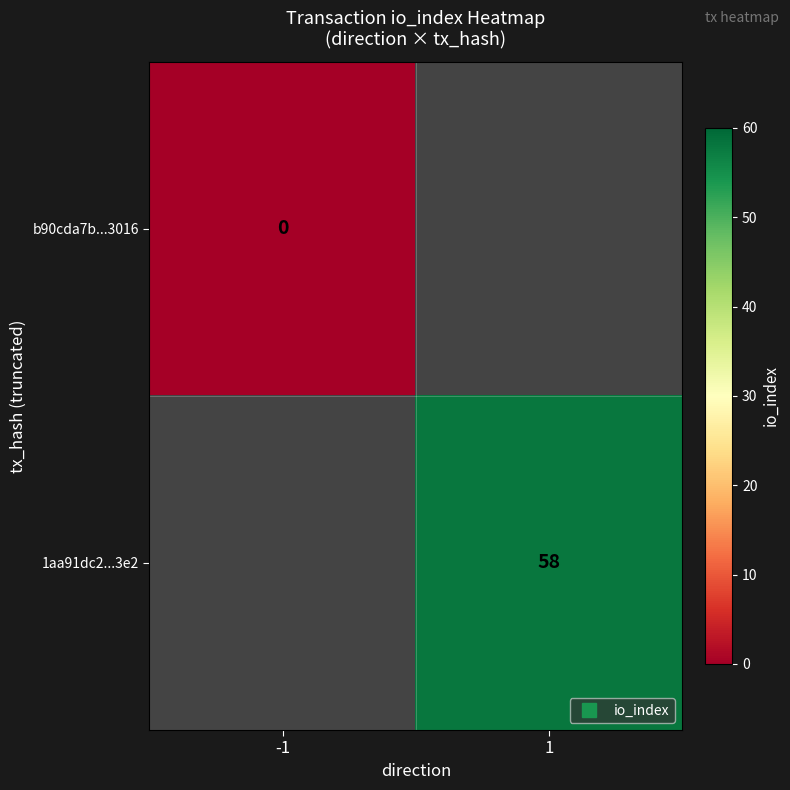

What is the approximate value of 1aa91dc2...3e2 at 1?

58.0